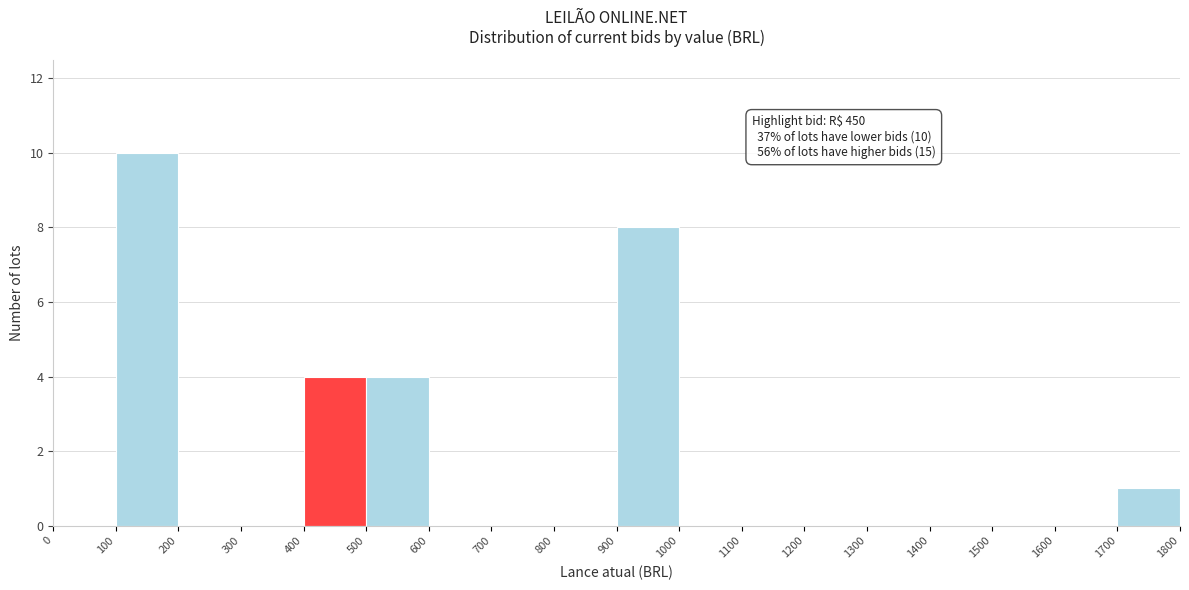

Over which range of the x-axis is the bar tallest?

100 to 200